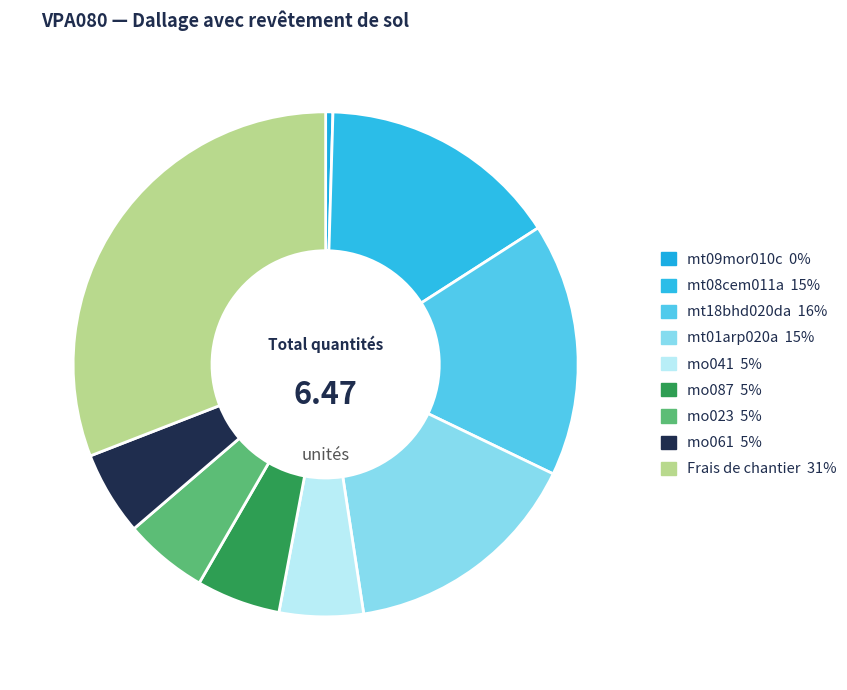

Does mo041 represent more than half of the total?

No